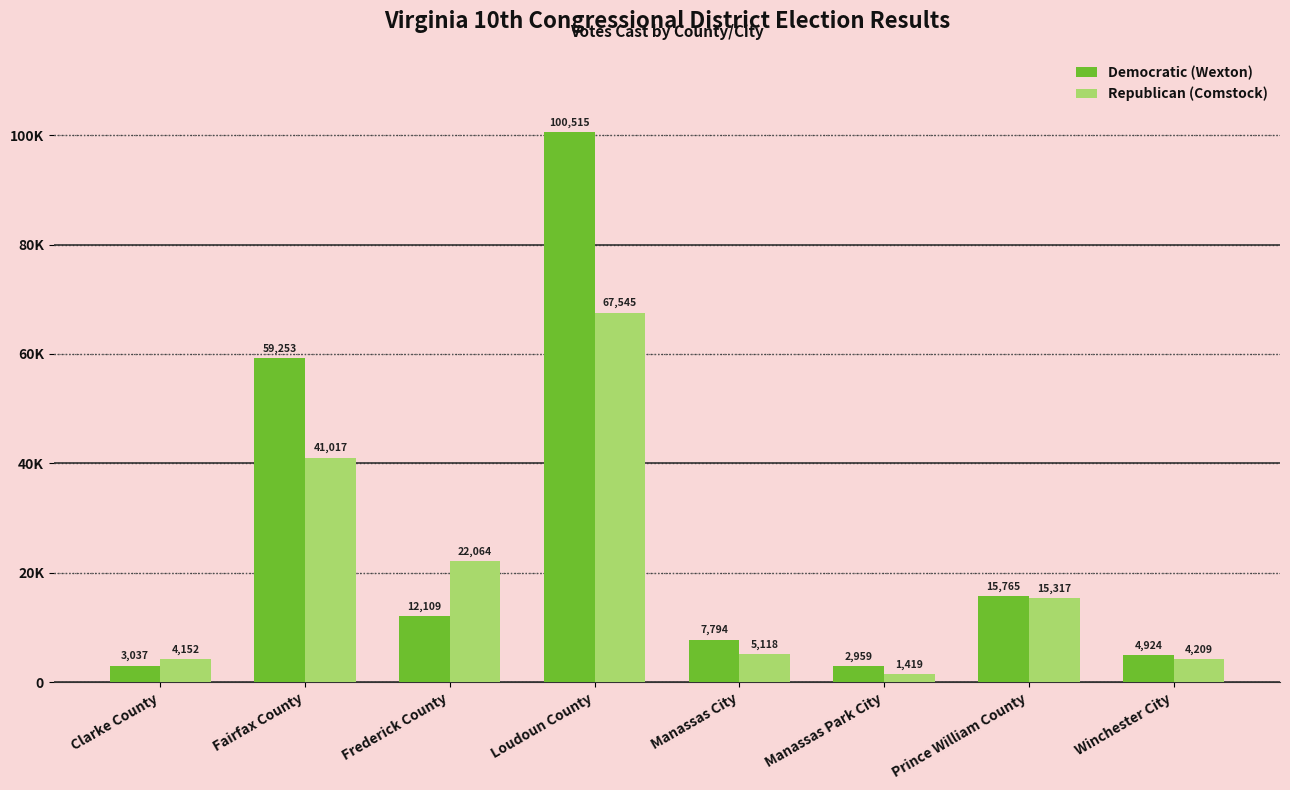

What is the total value across all series at Prince William County?

31082